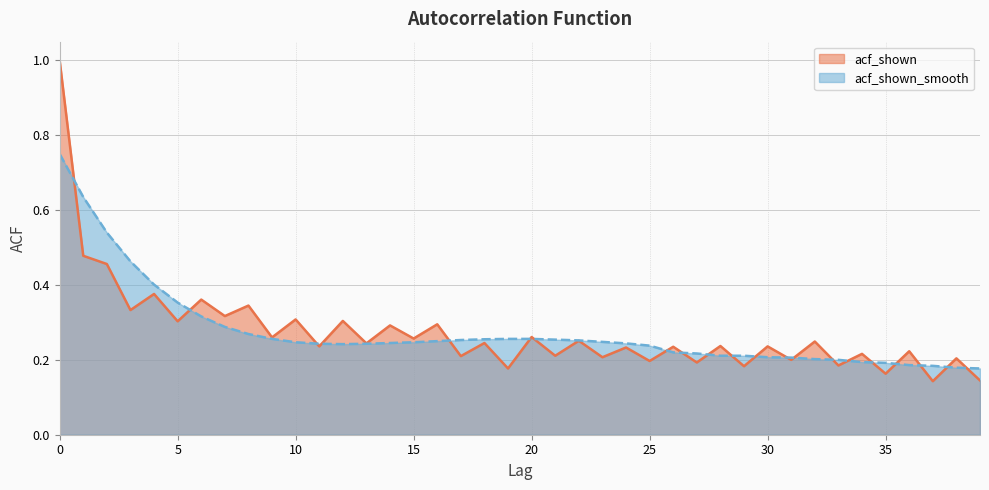

Reading left to right, transcribe all the data shown in this chart.

acf_shown: 1.0	0.5	0.5	0.3	0.4	0.3	0.4	0.3	0.3	0.3	0.3	0.2	0.3	0.2	0.3	0.3	0.3	0.2	0.2	0.2	0.3	0.2	0.3	0.2	0.2	0.2	0.2	0.2	0.2	0.2	0.2	0.2	0.2	0.2	0.2	0.2	0.2	0.1	0.2	0.1
acf_shown_smooth: 0.8	0.6	0.5	0.5	0.4	0.4	0.3	0.3	0.3	0.3	0.2	0.2	0.2	0.2	0.2	0.2	0.2	0.3	0.3	0.3	0.3	0.3	0.3	0.2	0.2	0.2	0.2	0.2	0.2	0.2	0.2	0.2	0.2	0.2	0.2	0.2	0.2	0.2	0.2	0.2